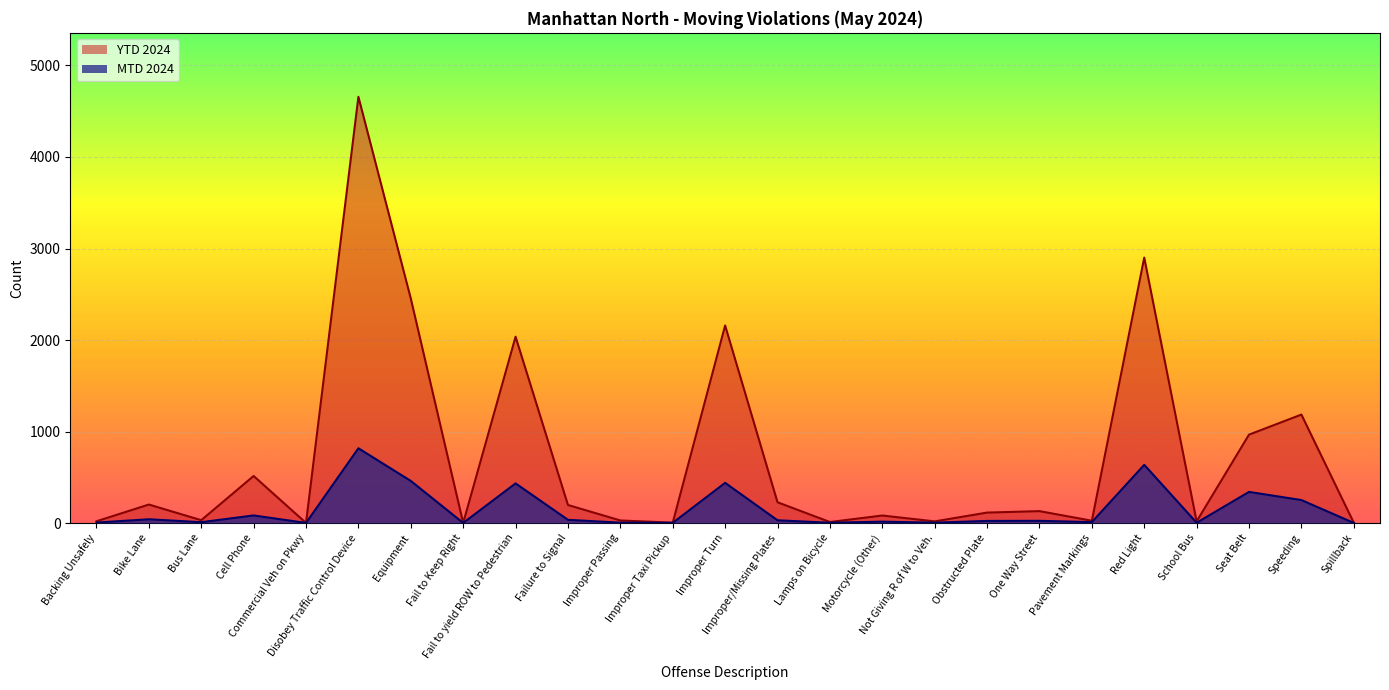

True or false: MTD 2024 and YTD 2024 cross at least once.

False